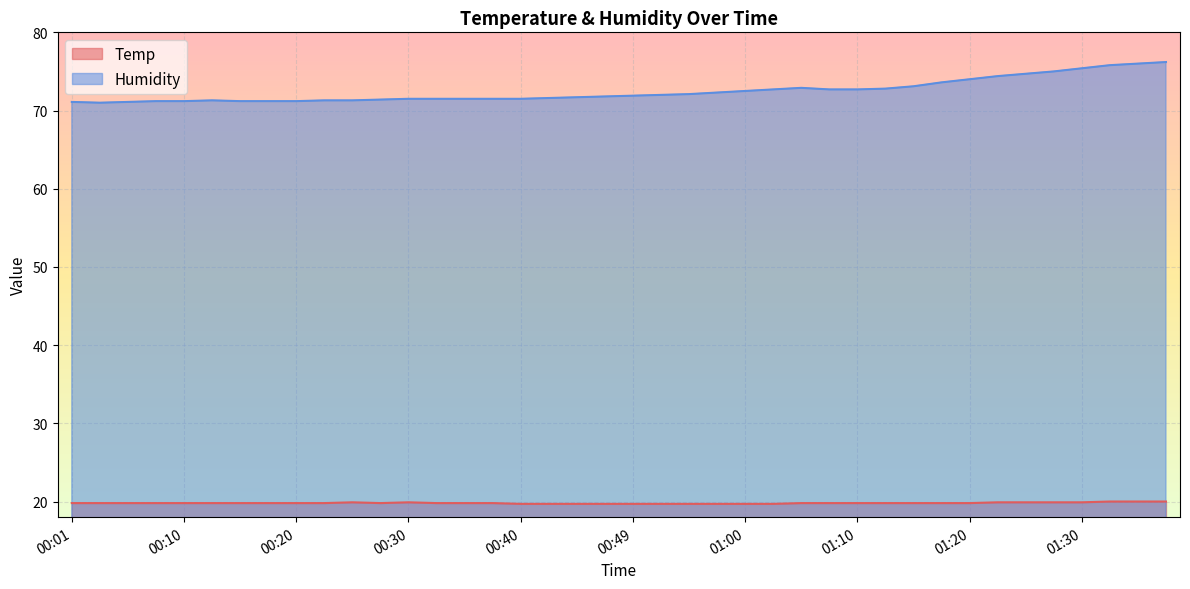

Rank the categories by Temp value from highest to lowest.

01:33, 01:35, 01:38, 00:25, 00:30, 01:23, 01:25, 01:28, 01:30, 00:01, 00:03, 00:06, 00:08, 00:10, 00:13, 00:15, 00:18, 00:20, 00:23, 00:27, 00:32, 00:35, 00:37, 01:05, 01:07, 01:10, 01:12, 01:15, 01:18, 01:20, 00:40, 00:42, 00:45, 00:47, 00:49, 00:52, 00:54, 00:57, 01:00, 01:02